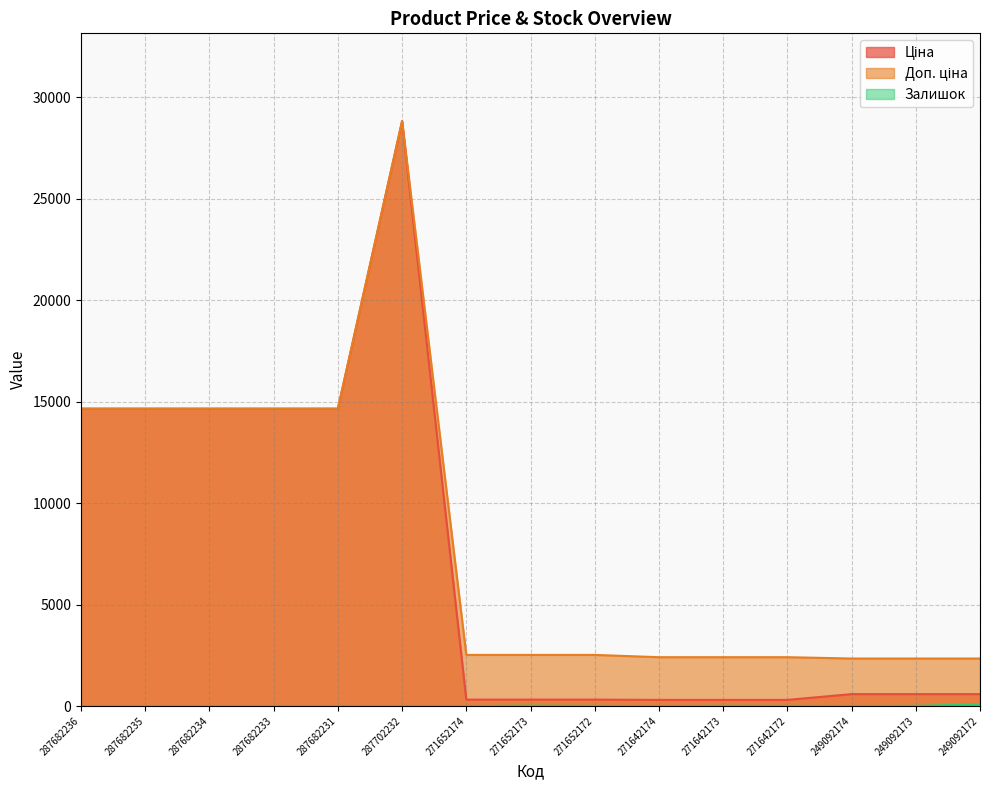

At which label is Доп. ціна closest to 15580?

287682236